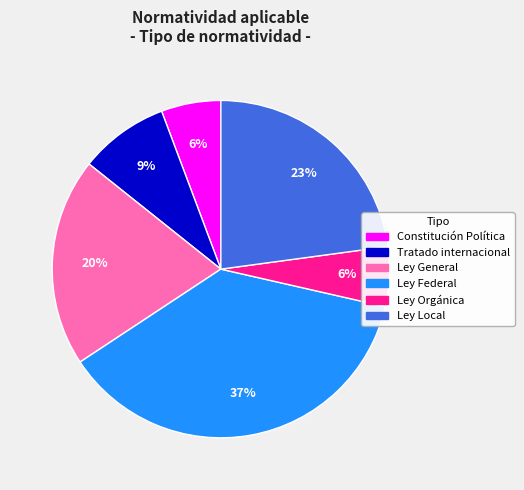

What is the largest slice in the pie chart?

Ley Federal